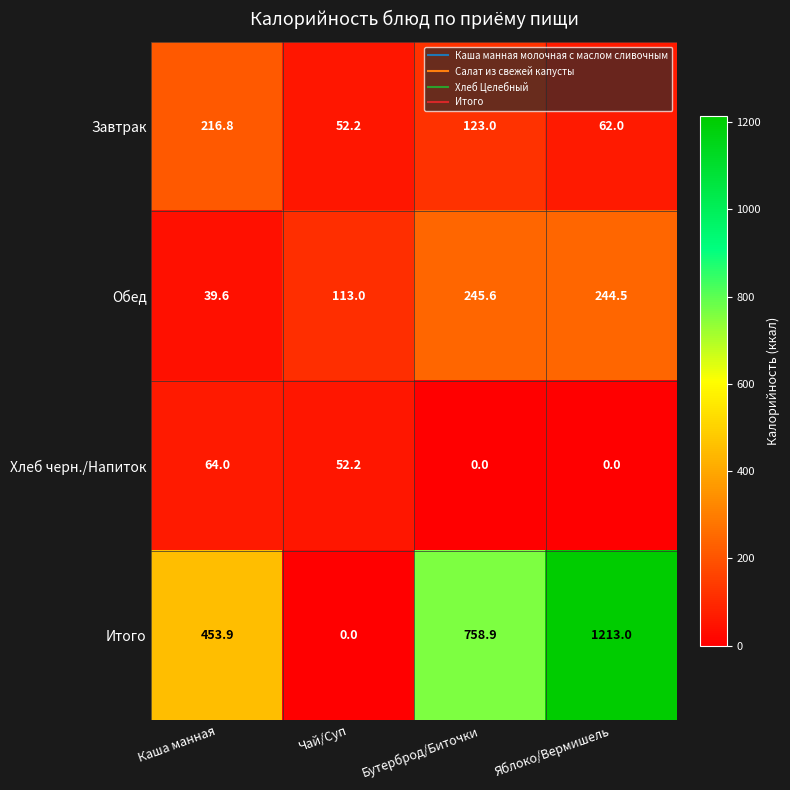

What is the difference between the Итого values at Чай/Суп and Бутерброд/Биточки?

758.9